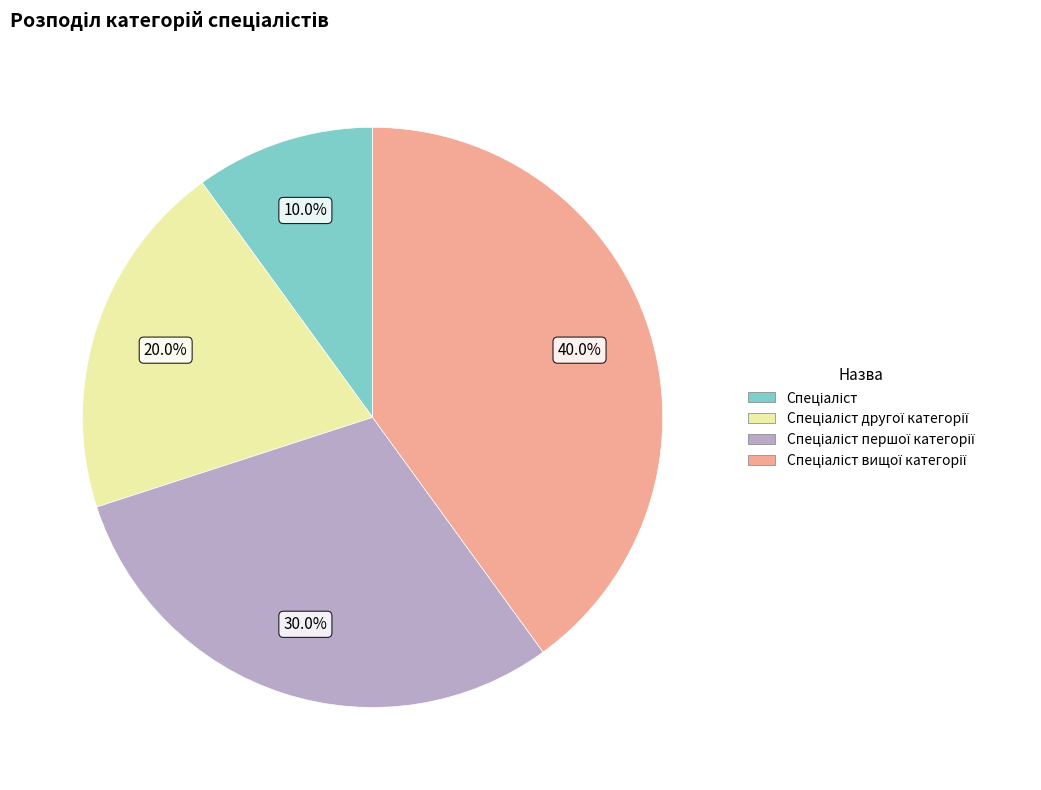

Is there a majority slice in this chart?

No